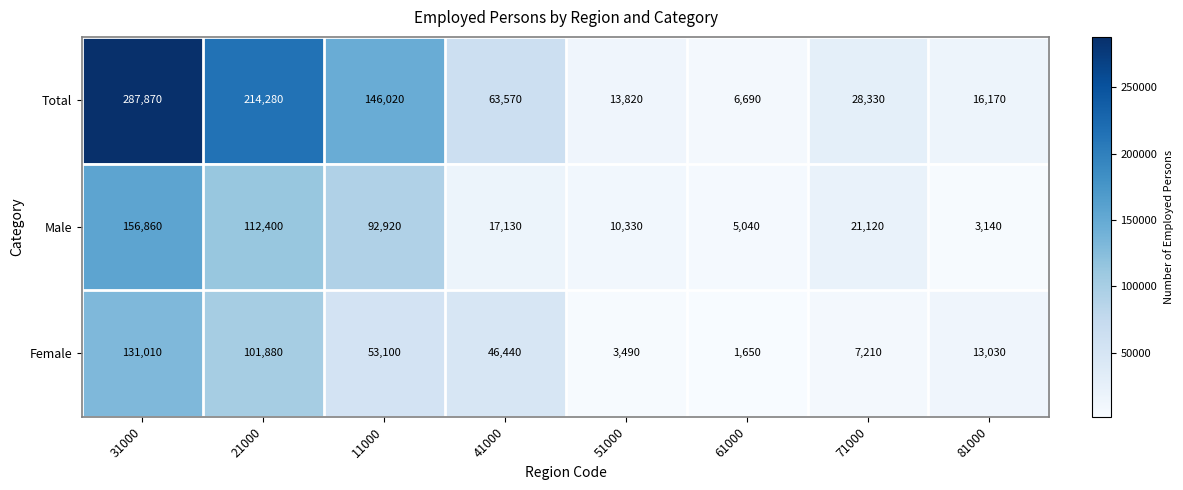

Between 21000 and 41000, which series saw the biggest shift?

Total